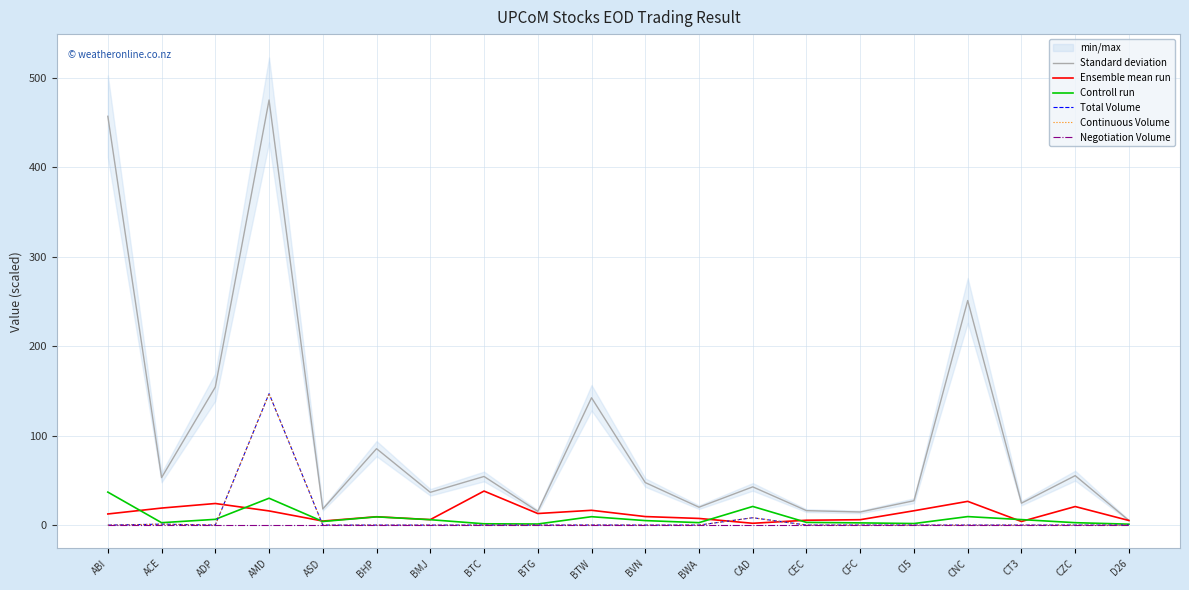

At how many categories does at least one series exceed 470?

1